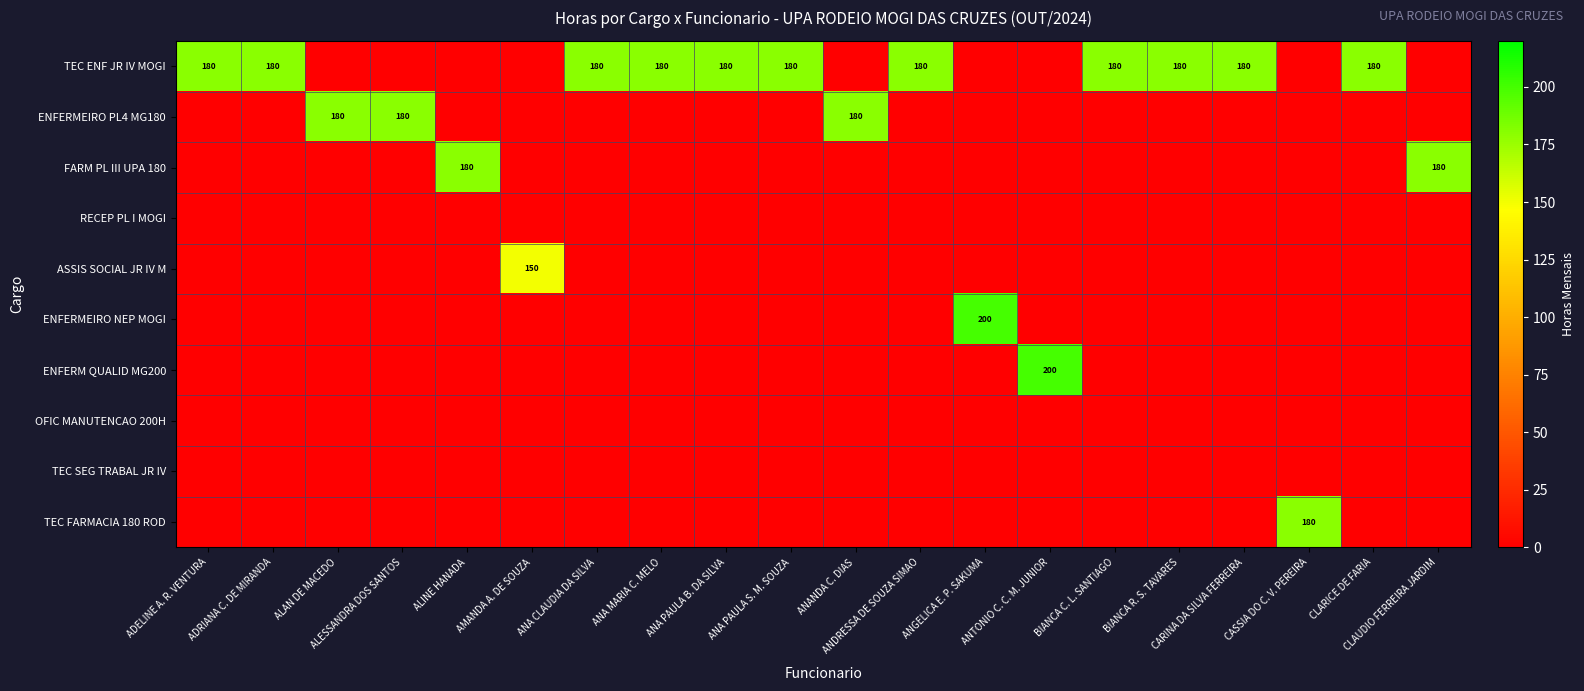

At which label is ENFERMEIRO PL4 MG180 closest to 90?

ADELINE A. R. VENTURA